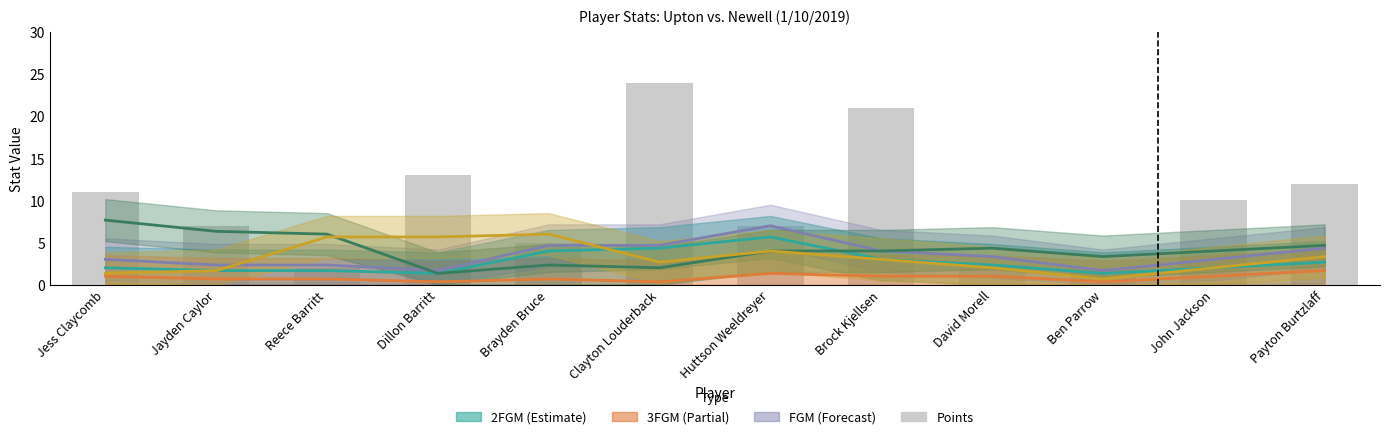

What is the difference between the maximum and minimum values?

22